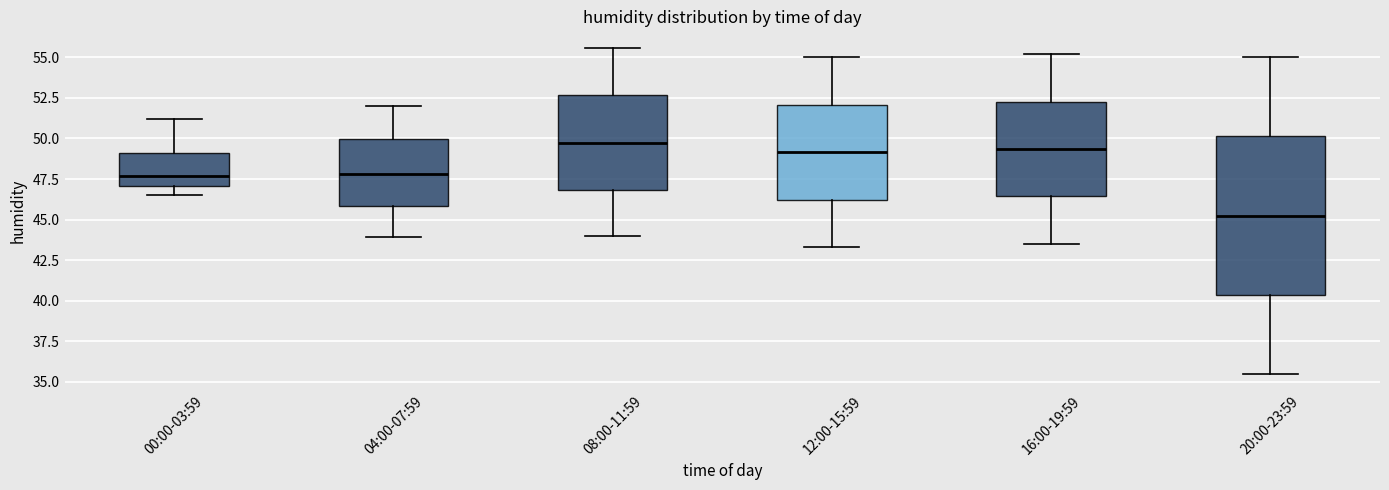

Comparing the boxes themselves (not the whiskers), which one is the tallest?

20:00-23:59